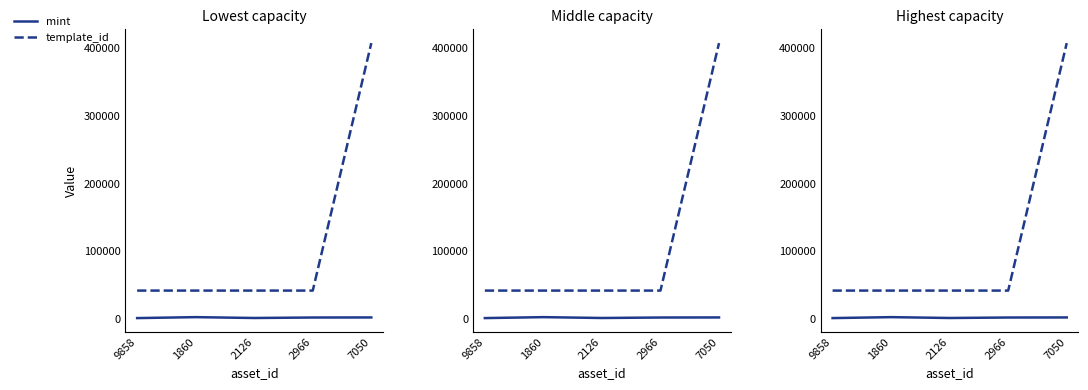

How many lines are shown in the chart?

2